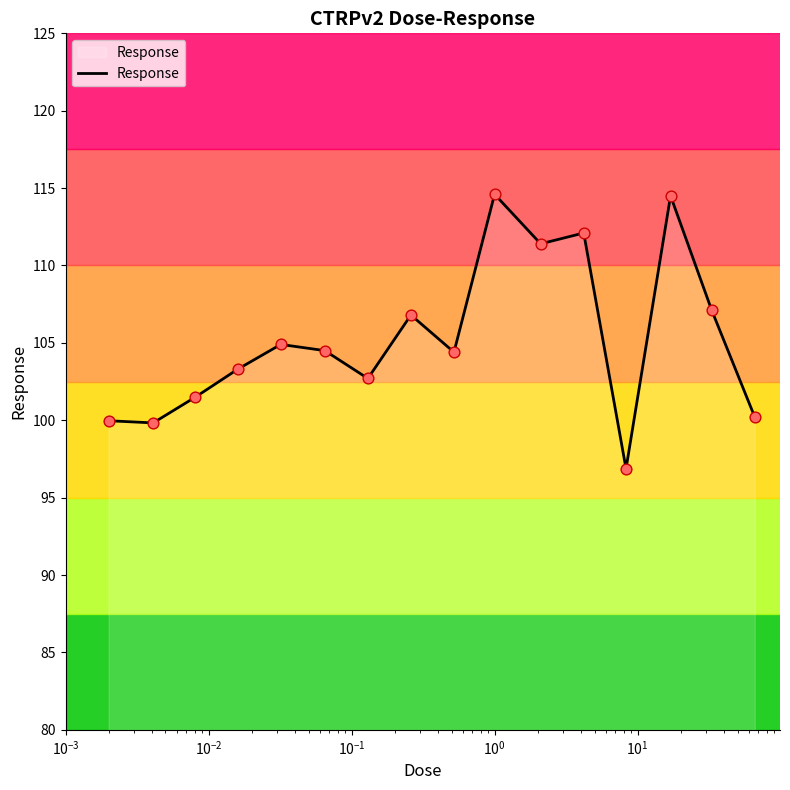

What is the smallest value displayed?

96.9